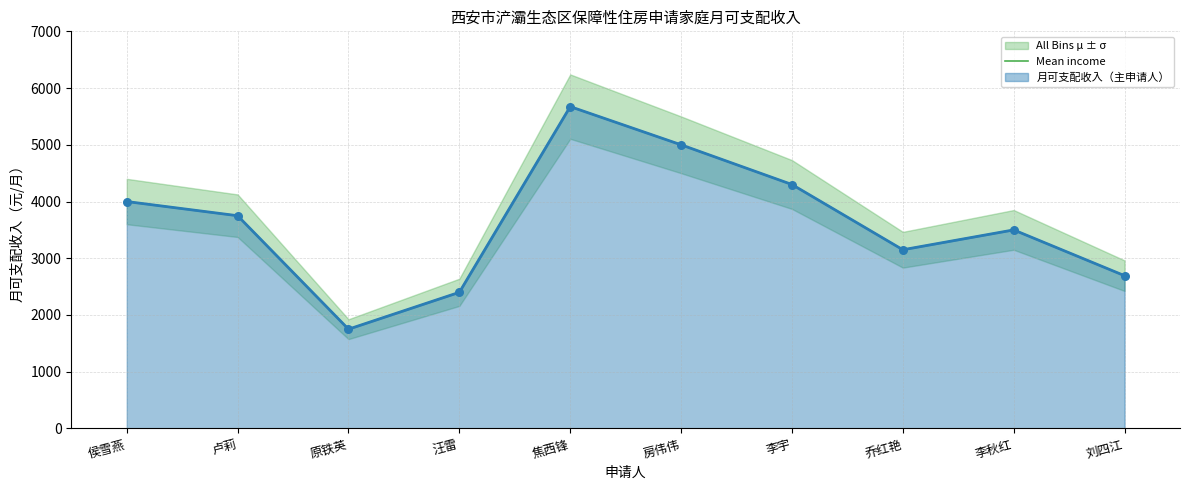

Between 李秋红 and 刘四江, which is larger?

李秋红